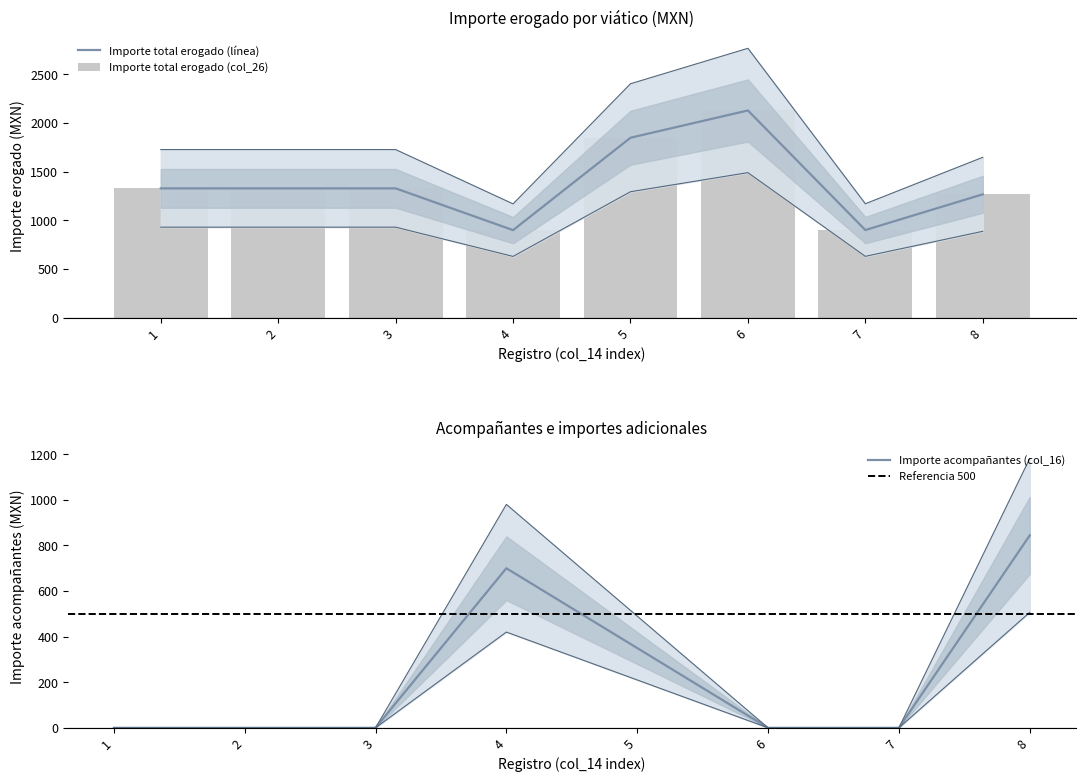

Which series has the largest total across all categories?

Importe total erogado (col_26)